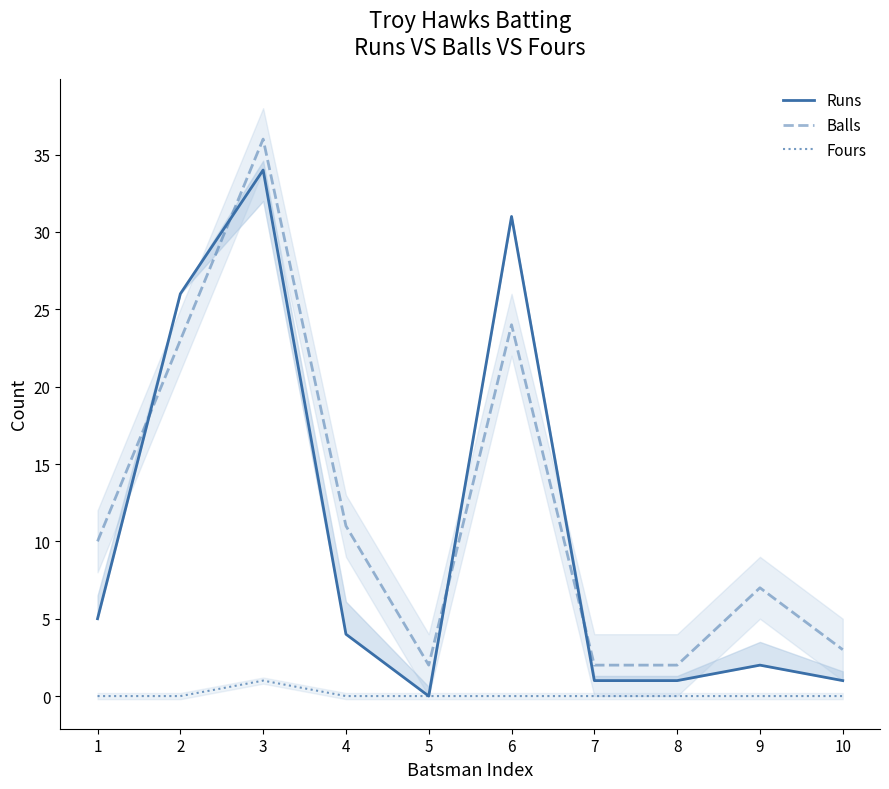

True or false: Fours and Balls cross at least once.

False